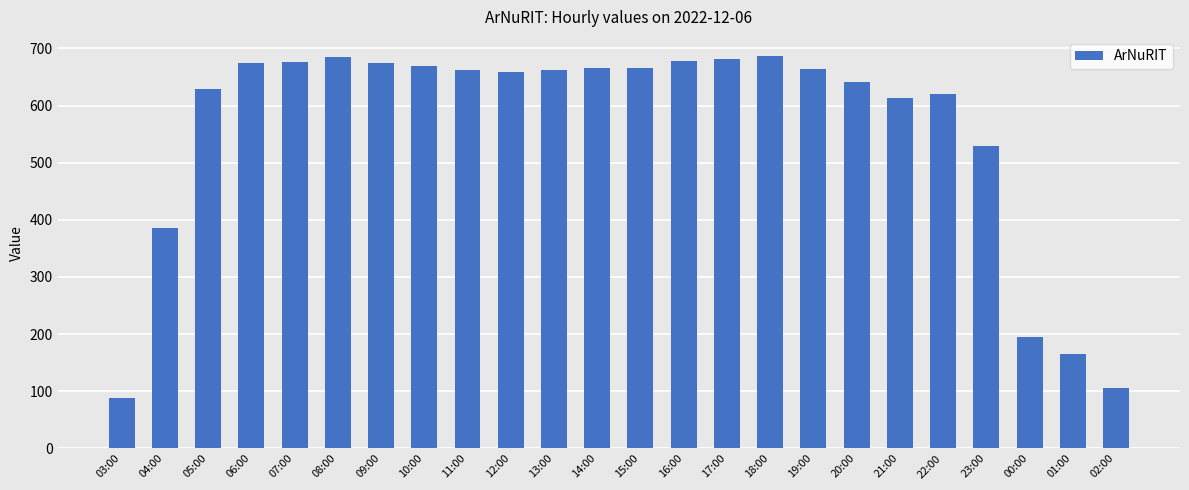

Does the chart contain any negative values?

No